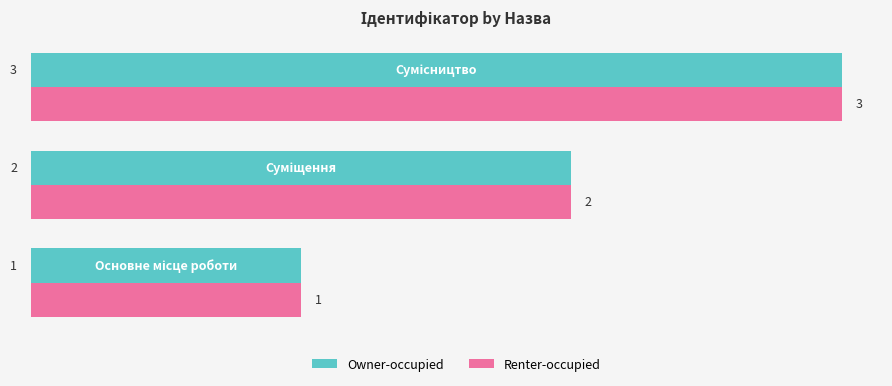

Count the Renter-occupied values in the range 1 to 3.

3